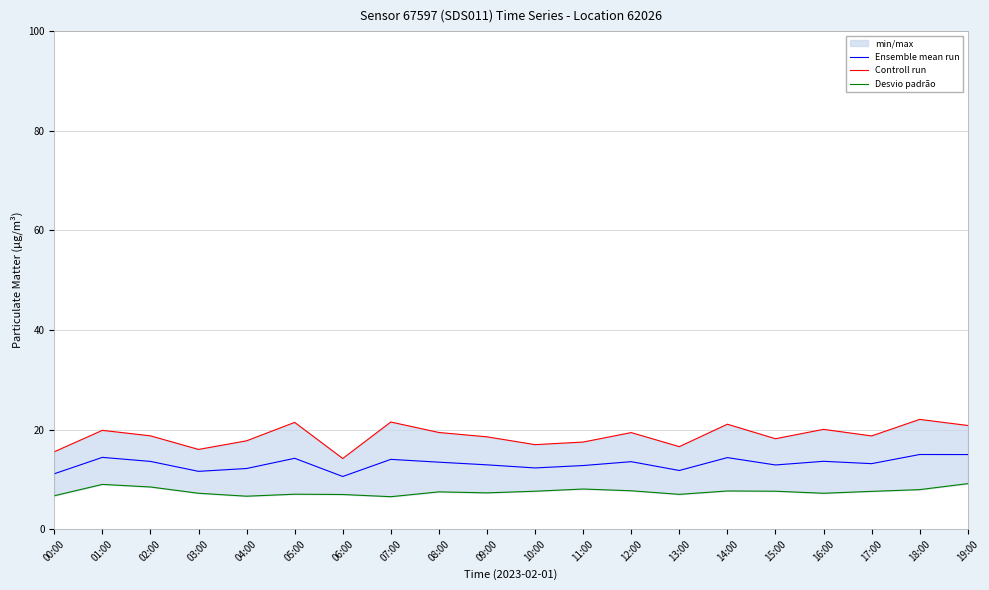

The value of Ensemble mean run at 08:00 is 21.3. True or false?

False